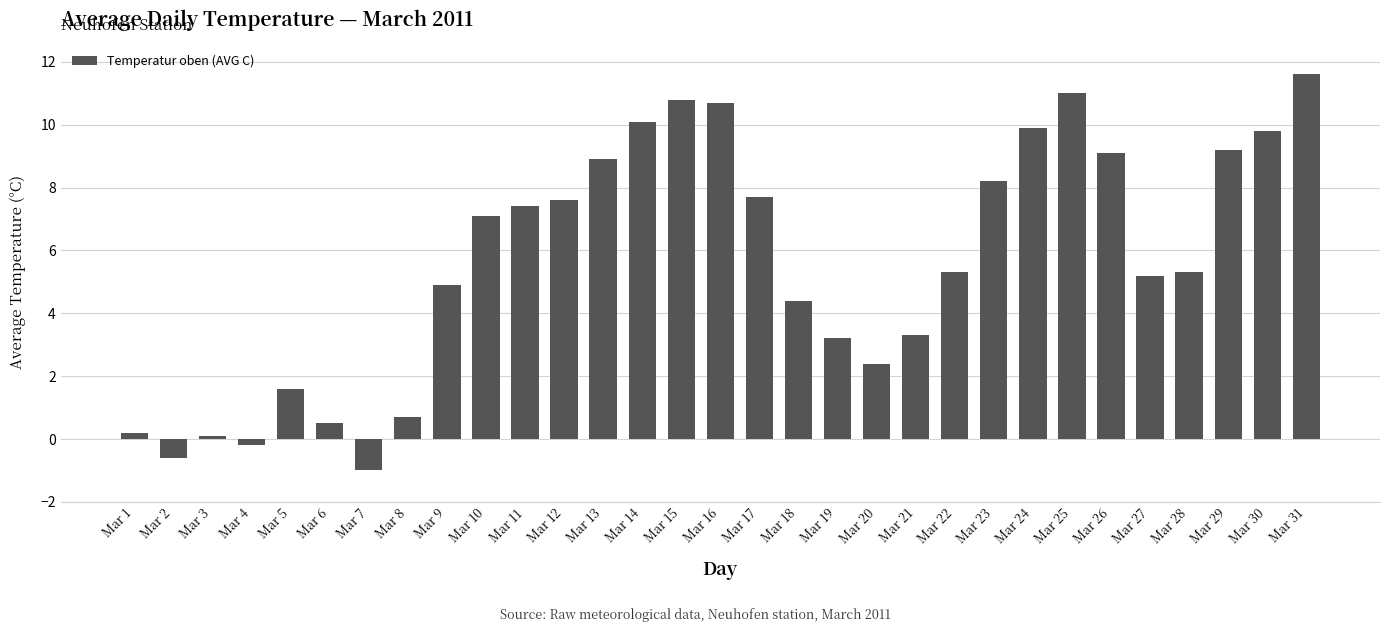

What is the value of the 10th bar from the left?

7.1